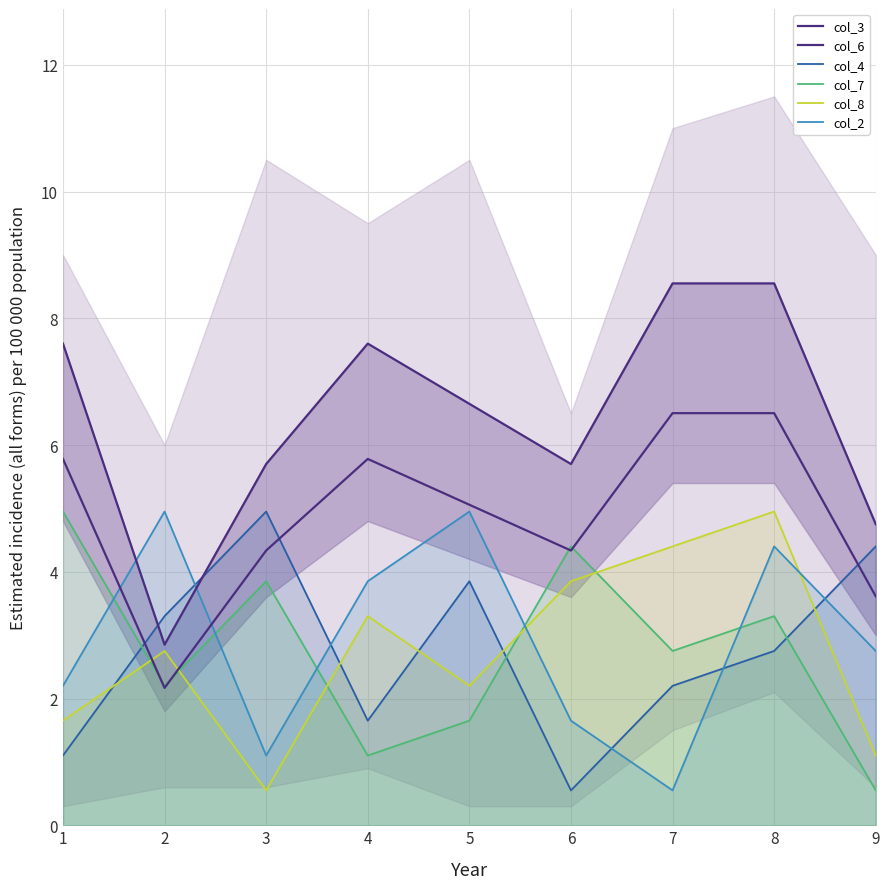

How many lines are shown in the chart?

6